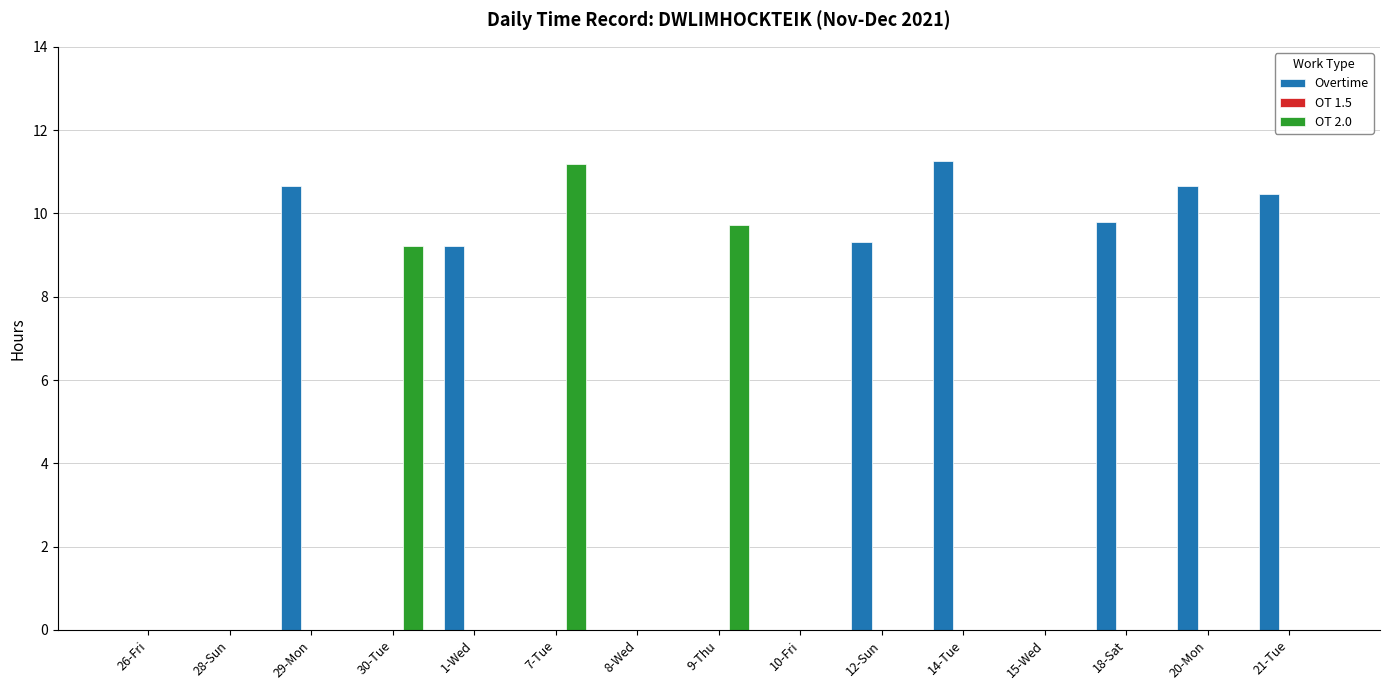

Is it true that Overtime equals 0.0 at 15-Wed?

True